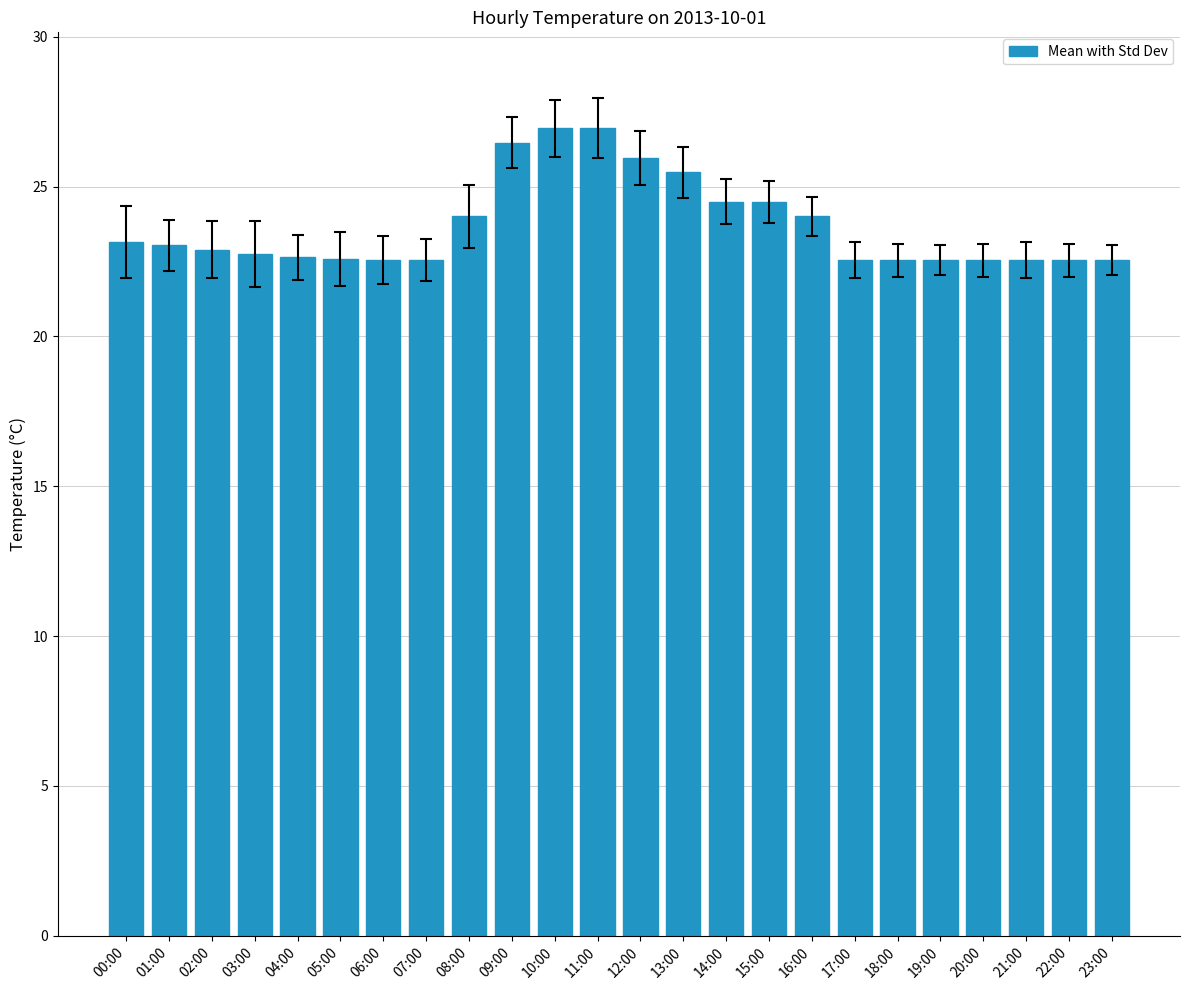

The chart shows a value of 36.4 at 09:00. True or false?

False